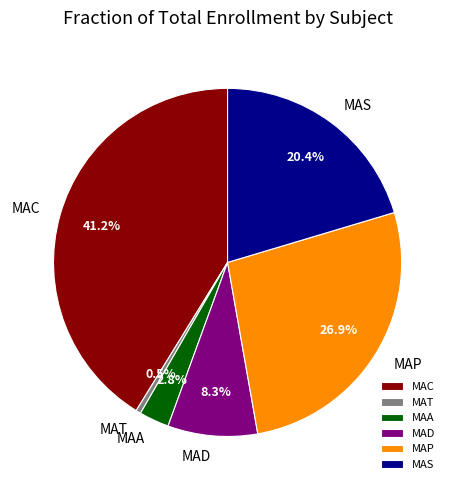

How many slices are in this pie chart?

6